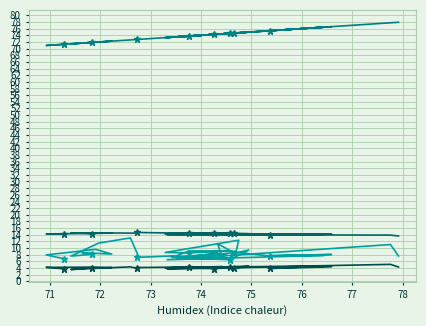

Where does the SDS_P2 series first go above 4?

71